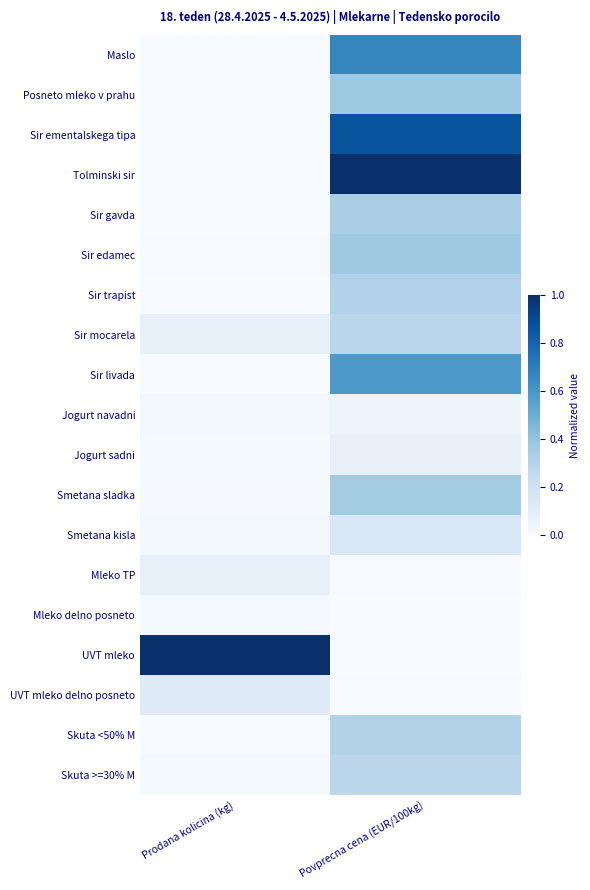

Reading left to right, transcribe all the data shown in this chart.

Maslo: Prodana kolicina (kg)=0.0	Povprecna cena (EUR/100kg)=0.7
Posneto mleko v prahu: Prodana kolicina (kg)=0.0	Povprecna cena (EUR/100kg)=0.4
Sir ementalskega tipa: Prodana kolicina (kg)=0.0	Povprecna cena (EUR/100kg)=0.9
Tolminski sir: Prodana kolicina (kg)=0.0	Povprecna cena (EUR/100kg)=1.0
Sir gavda: Prodana kolicina (kg)=0.0	Povprecna cena (EUR/100kg)=0.3
Sir edamec: Prodana kolicina (kg)=0.0	Povprecna cena (EUR/100kg)=0.4
Sir trapist: Prodana kolicina (kg)=0.0	Povprecna cena (EUR/100kg)=0.3
Sir mocarela: Prodana kolicina (kg)=0.1	Povprecna cena (EUR/100kg)=0.3
Sir livada: Prodana kolicina (kg)=0.0	Povprecna cena (EUR/100kg)=0.6
Jogurt navadni: Prodana kolicina (kg)=0.0	Povprecna cena (EUR/100kg)=0.0
Jogurt sadni: Prodana kolicina (kg)=0.0	Povprecna cena (EUR/100kg)=0.1
Smetana sladka: Prodana kolicina (kg)=0.0	Povprecna cena (EUR/100kg)=0.4
Smetana kisla: Prodana kolicina (kg)=0.0	Povprecna cena (EUR/100kg)=0.2
Mleko TP: Prodana kolicina (kg)=0.1	Povprecna cena (EUR/100kg)=0.0
Mleko delno posneto: Prodana kolicina (kg)=0.0	Povprecna cena (EUR/100kg)=0.0
UVT mleko: Prodana kolicina (kg)=1.0	Povprecna cena (EUR/100kg)=0.0
UVT mleko delno posneto: Prodana kolicina (kg)=0.1	Povprecna cena (EUR/100kg)=0.0
Skuta <50% M: Prodana kolicina (kg)=0.0	Povprecna cena (EUR/100kg)=0.3
Skuta >=30% M: Prodana kolicina (kg)=0.0	Povprecna cena (EUR/100kg)=0.3